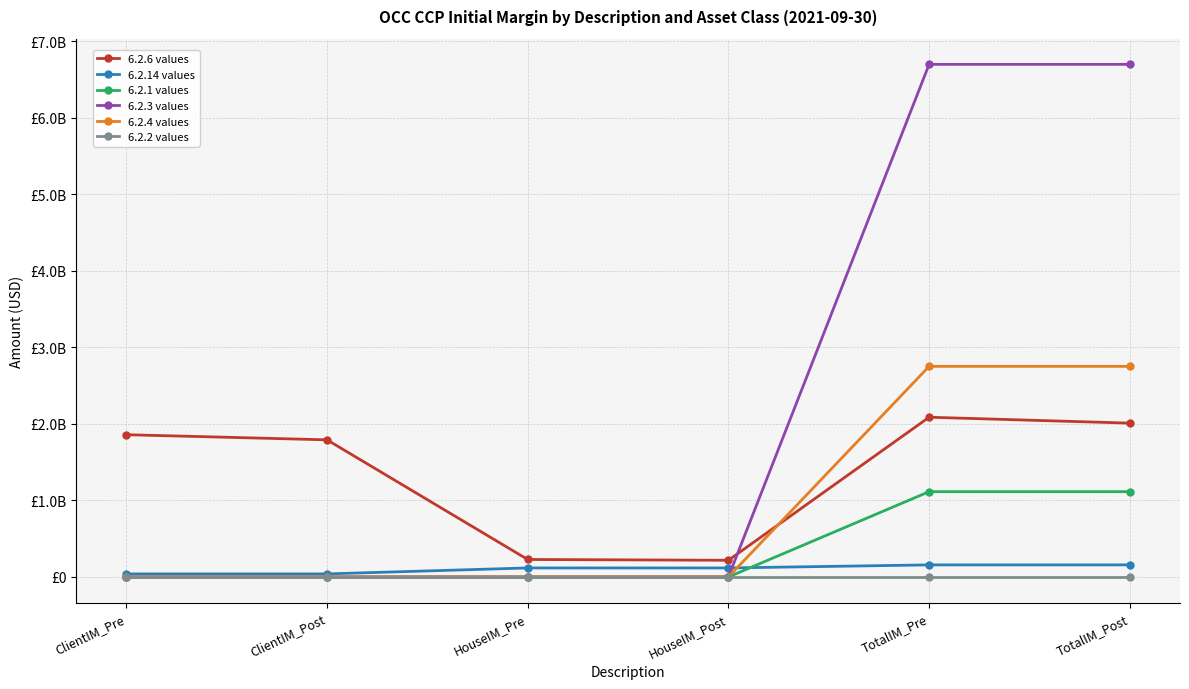

What position from the right is HouseIM_Pre?

4